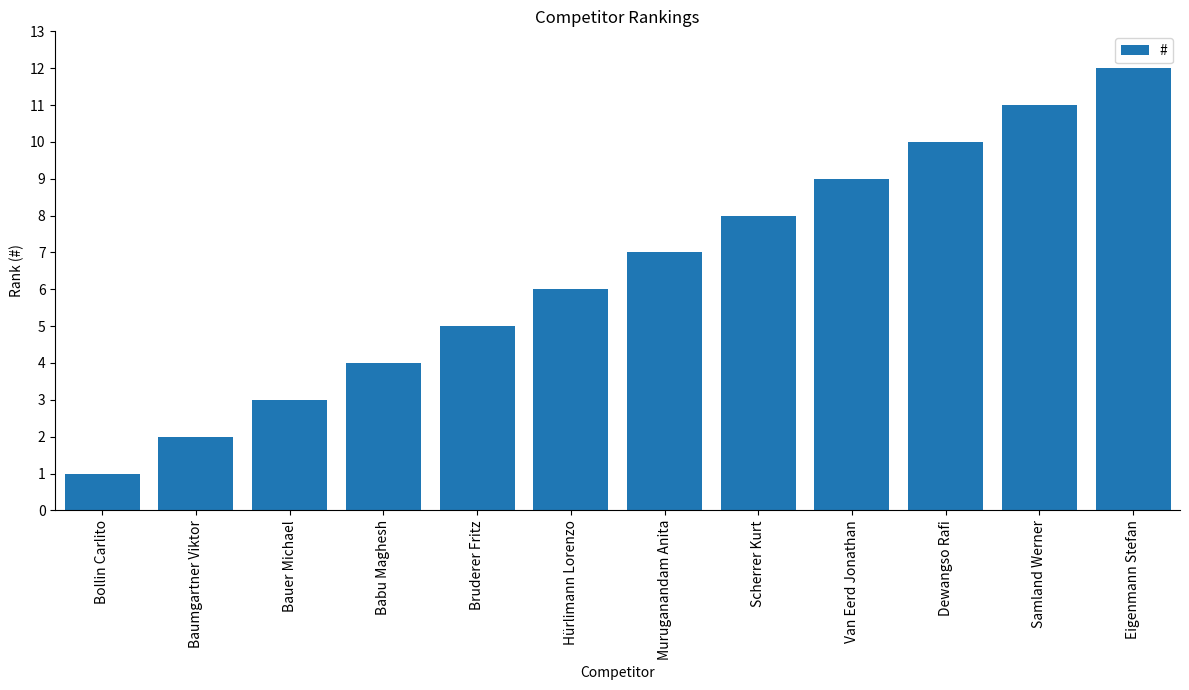

The chart shows a value of 2 at Baumgartner Viktor. True or false?

True